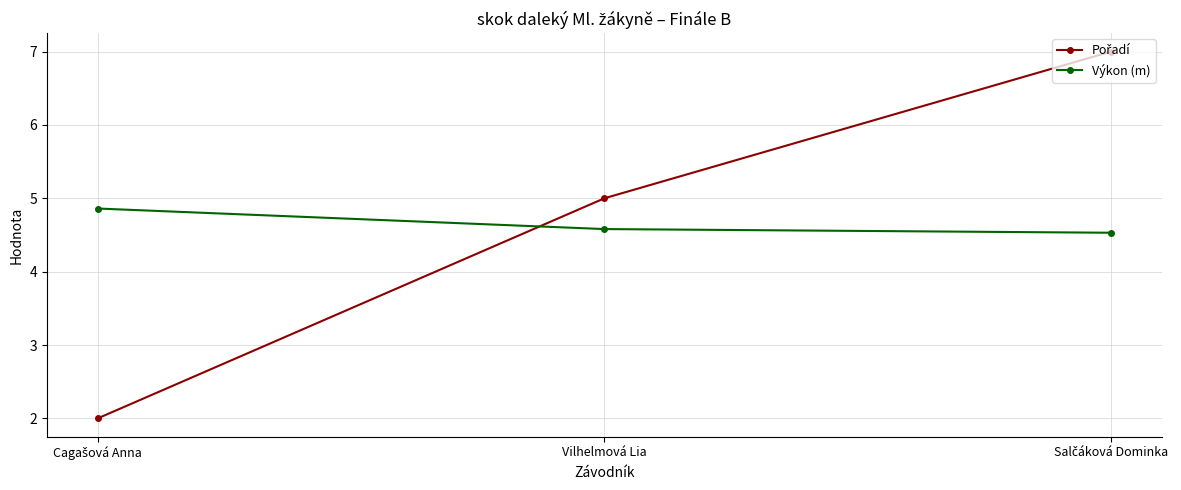

What position from the right is Vilhelmová Lia?

2